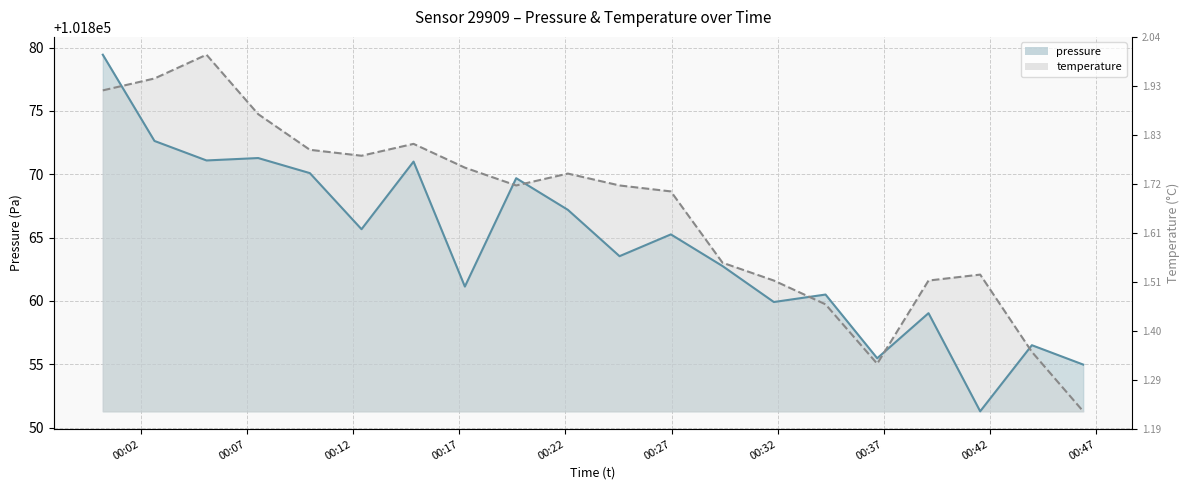

Which series has the widest spread of values?

pressure